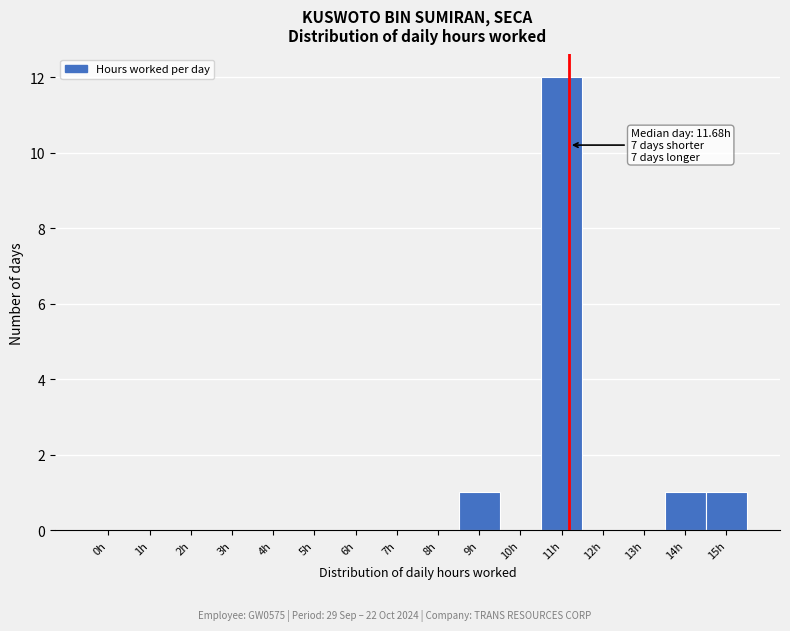

Reading left to right, what are all the values shown in this chart?

0h=0	1h=0	2h=0	3h=0	4h=0	5h=0	6h=0	7h=0	8h=0	9h=1	10h=0	11h=12	12h=0	13h=0	14h=1	15h=1